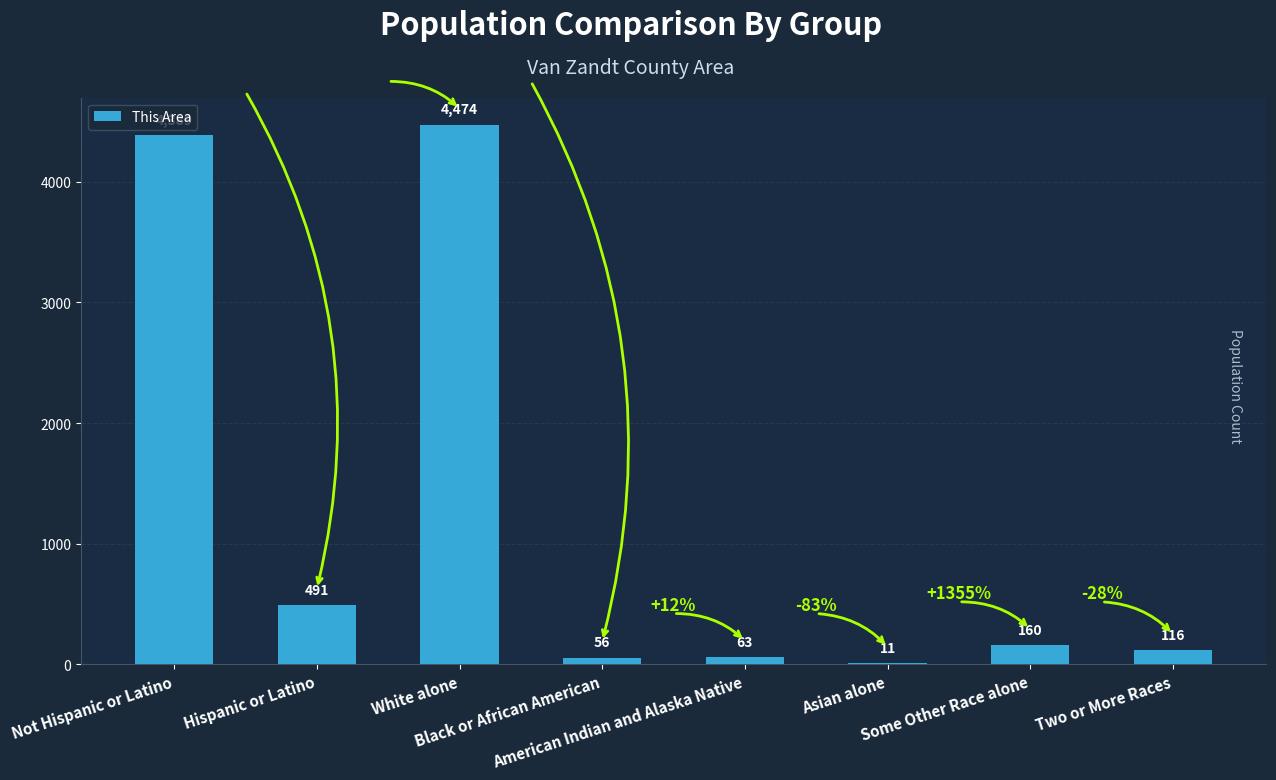

Where does the data first go above 160?

Not Hispanic or Latino